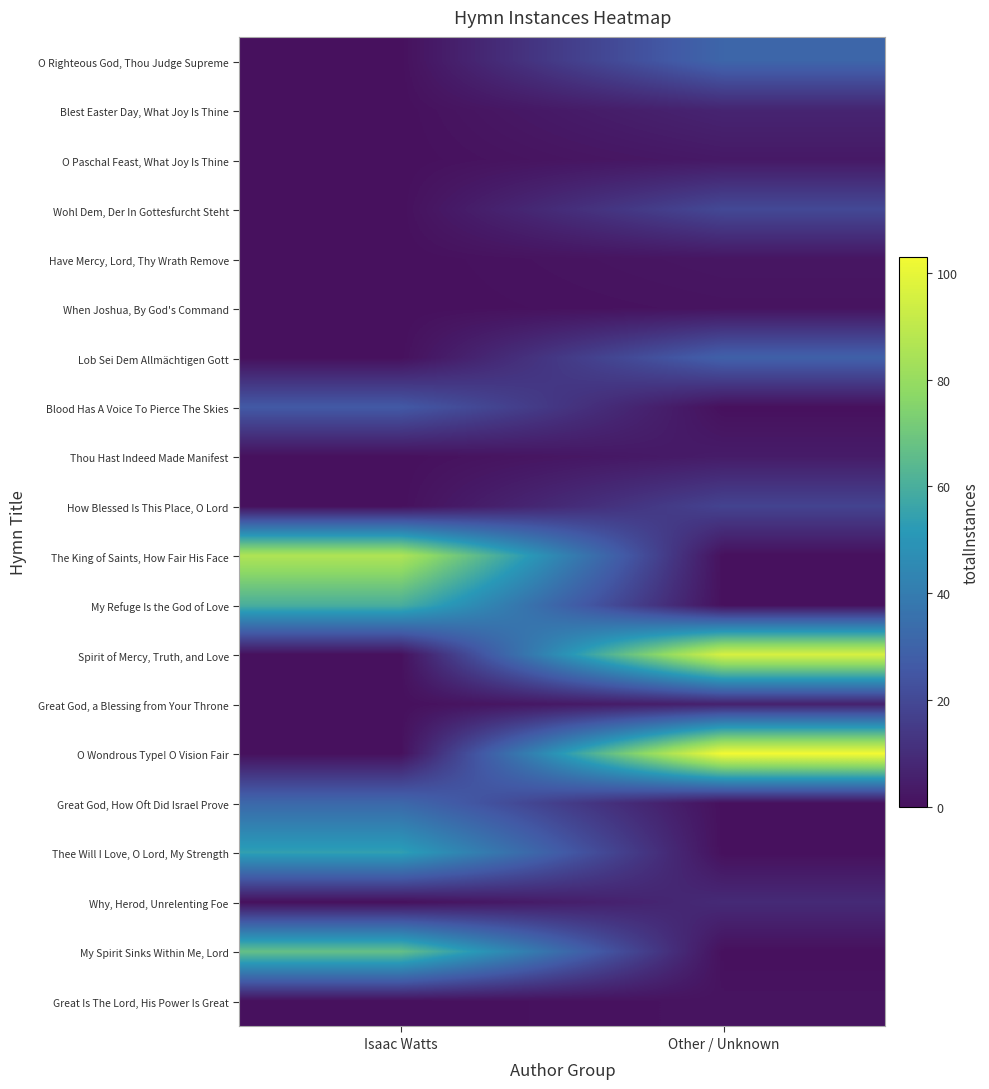

Reading right to left, what are all the values shown in this chart?

O Righteous God, Thou Judge Supreme: Other / Unknown=31	Isaac Watts=0
Blest Easter Day, What Joy Is Thine: Other / Unknown=7	Isaac Watts=0
O Paschal Feast, What Joy Is Thine: Other / Unknown=3	Isaac Watts=0
Wohl Dem, Der In Gottesfurcht Steht: Other / Unknown=20	Isaac Watts=0
Have Mercy, Lord, Thy Wrath Remove: Other / Unknown=2	Isaac Watts=0
When Joshua, By God's Command: Other / Unknown=1	Isaac Watts=0
Lob Sei Dem Allmächtigen Gott: Other / Unknown=29	Isaac Watts=0
Blood Has A Voice To Pierce The Skies: Other / Unknown=0	Isaac Watts=26
Thou Hast Indeed Made Manifest: Other / Unknown=4	Isaac Watts=0
How Blessed Is This Place, O Lord: Other / Unknown=18	Isaac Watts=0
The King of Saints, How Fair His Face: Other / Unknown=0	Isaac Watts=86
My Refuge Is the God of Love: Other / Unknown=0	Isaac Watts=60
Spirit of Mercy, Truth, and Love: Other / Unknown=96	Isaac Watts=0
Great God, a Blessing from Your Throne: Other / Unknown=6	Isaac Watts=0
O Wondrous Type! O Vision Fair: Other / Unknown=103	Isaac Watts=0
Great God, How Oft Did Israel Prove: Other / Unknown=0	Isaac Watts=32
Thee Will I Love, O Lord, My Strength: Other / Unknown=0	Isaac Watts=54
Why, Herod, Unrelenting Foe: Other / Unknown=9	Isaac Watts=0
My Spirit Sinks Within Me, Lord: Other / Unknown=0	Isaac Watts=67
Great Is The Lord, His Power Is Great: Other / Unknown=1	Isaac Watts=0